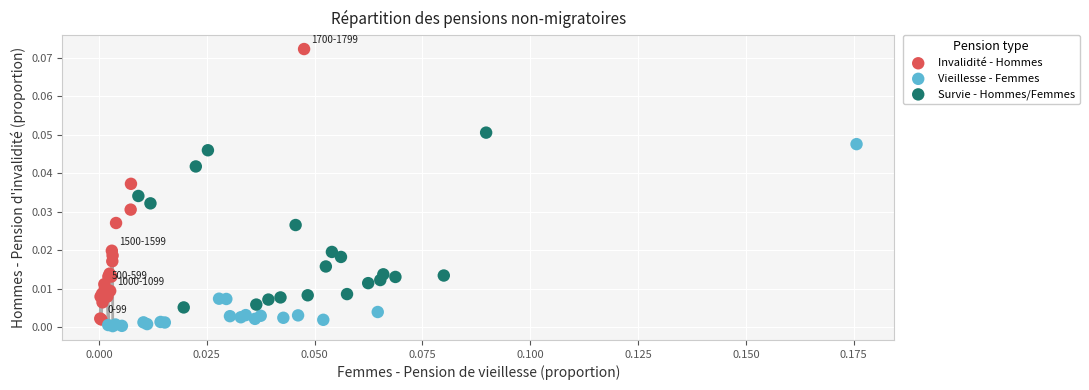

Which series contains the lowest Y value?

Vieillesse - Femmes